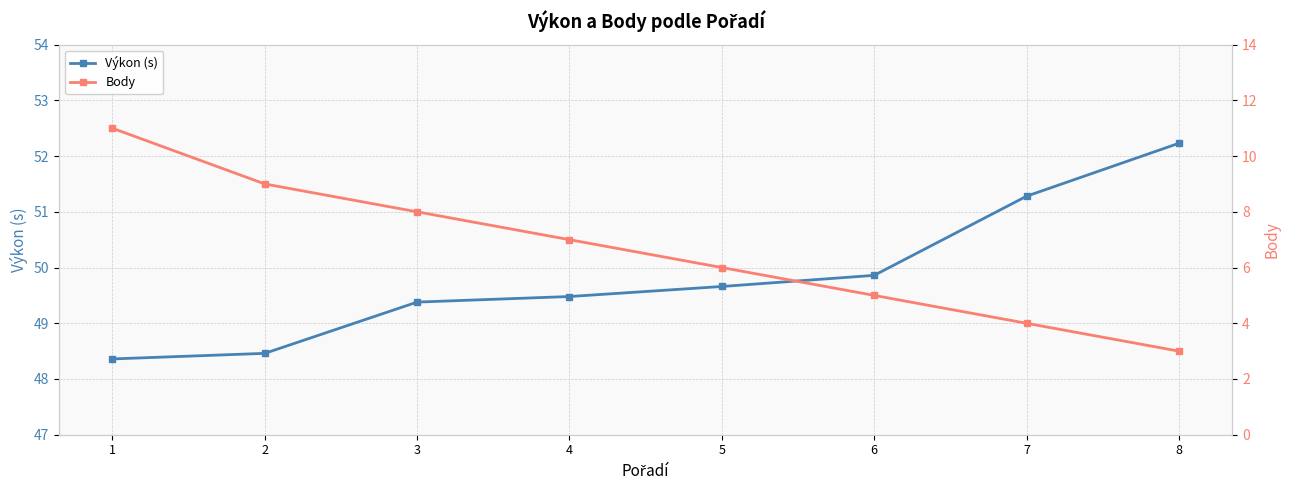

What is the value of the Body point at the 5th from the left?

6.0